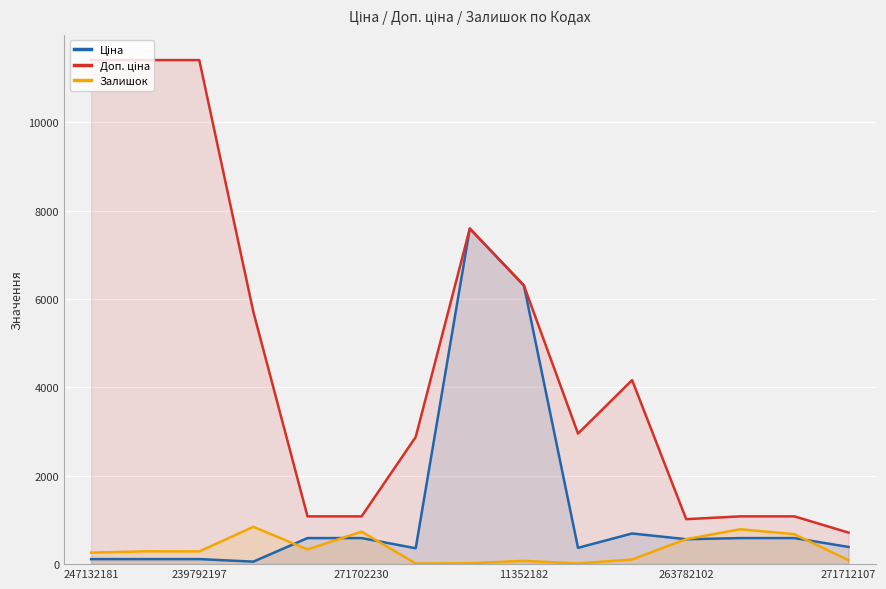

What is the value of the Доп. ціна point at the 5th from the left?

1081.7